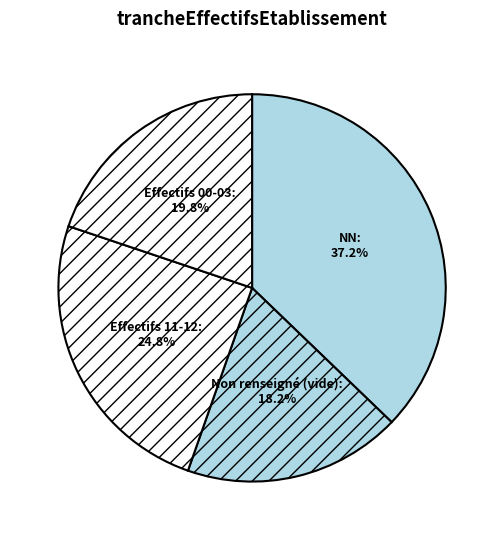

Count the number of slices in the pie.

4